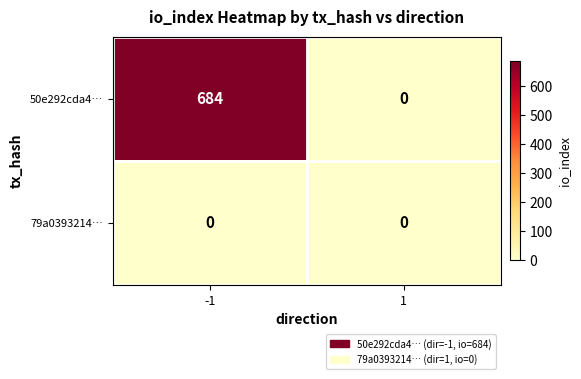

Between -1 and 1, which series saw the biggest shift?

50e292cda4…